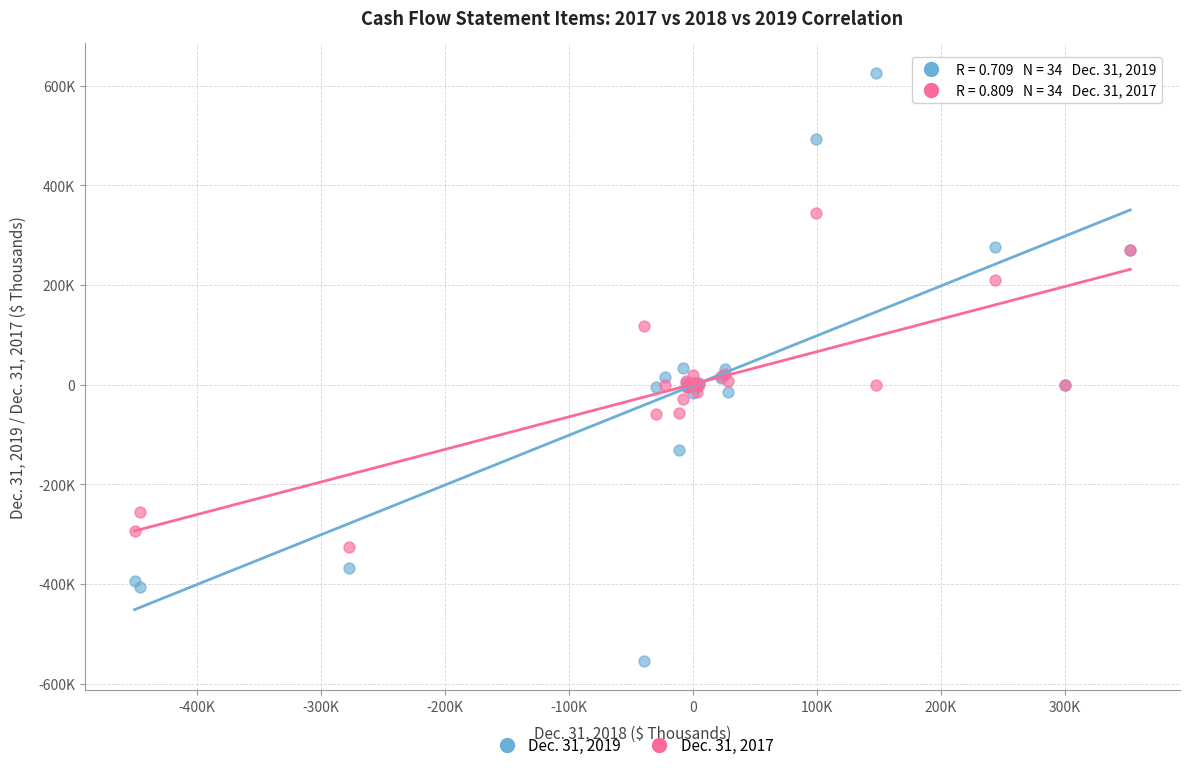

Which series contains the highest Y value?

Dec. 31, 2019